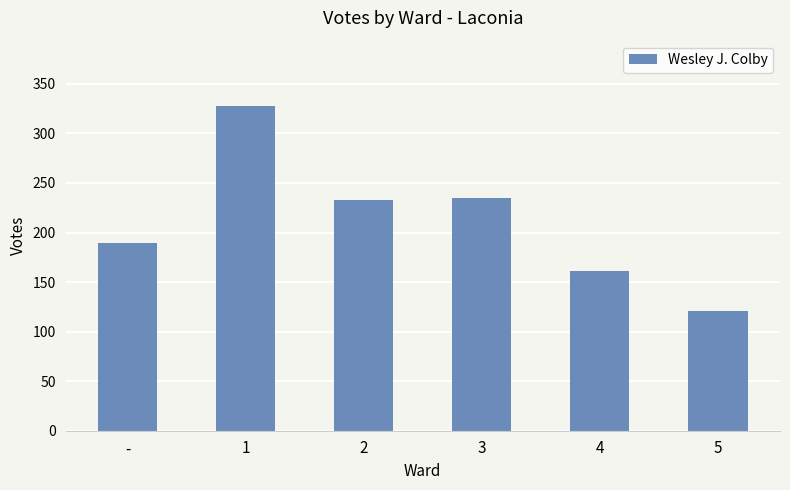

Count the number of categories in the chart.

6